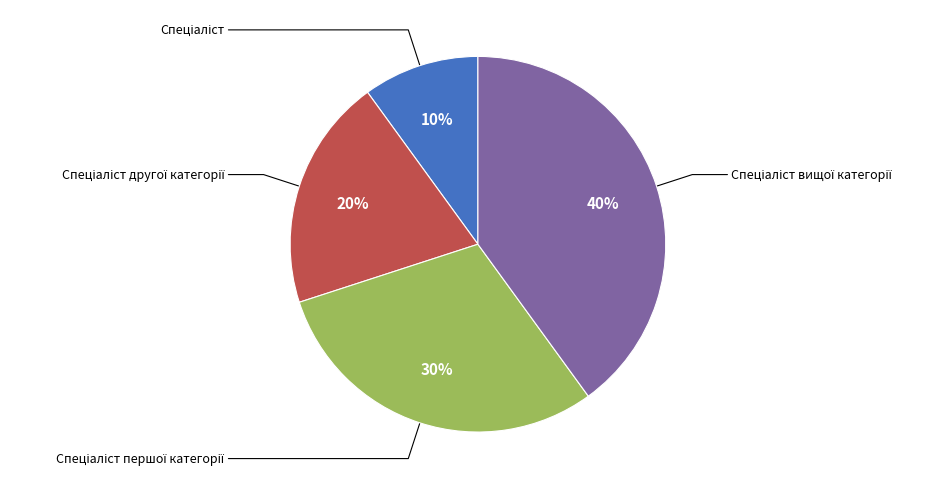

How many segments does this pie chart have?

4